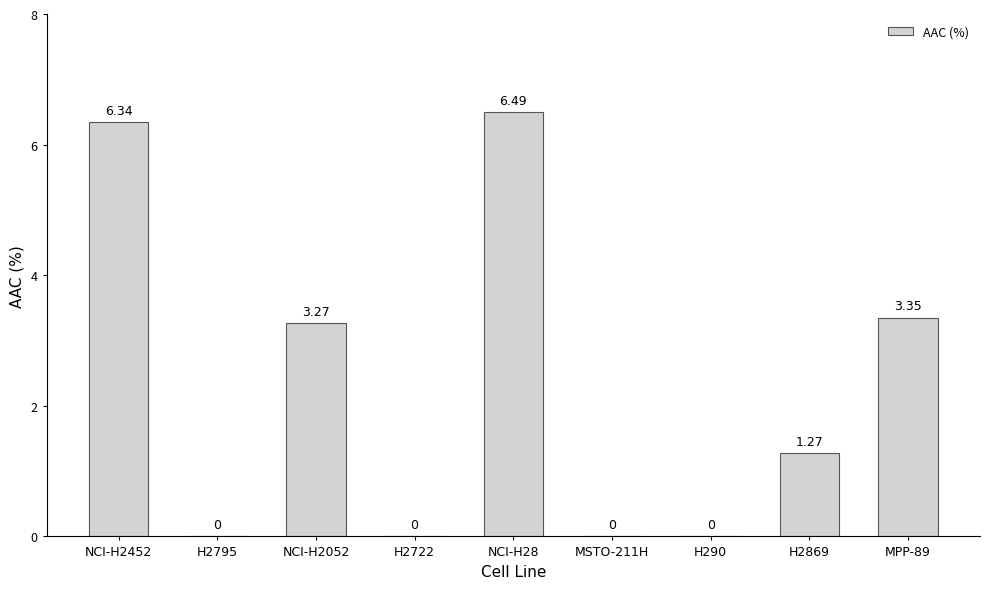

Between NCI-H2052 and NCI-H28, which is larger?

NCI-H28